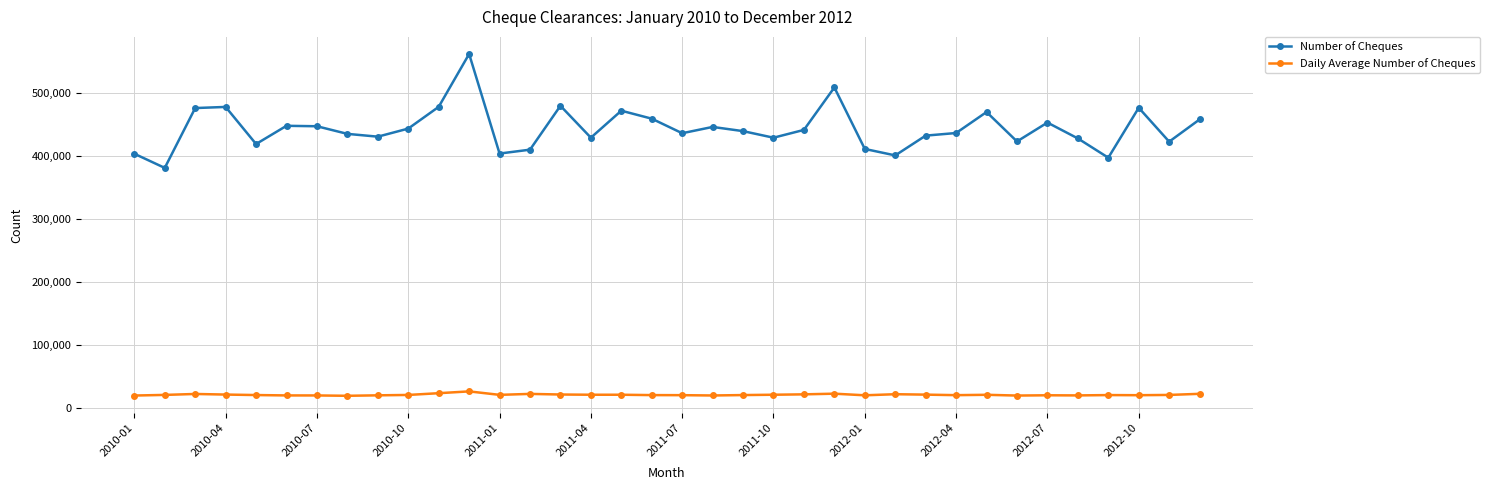

Does the chart display data point markers on the line(s)?

Yes